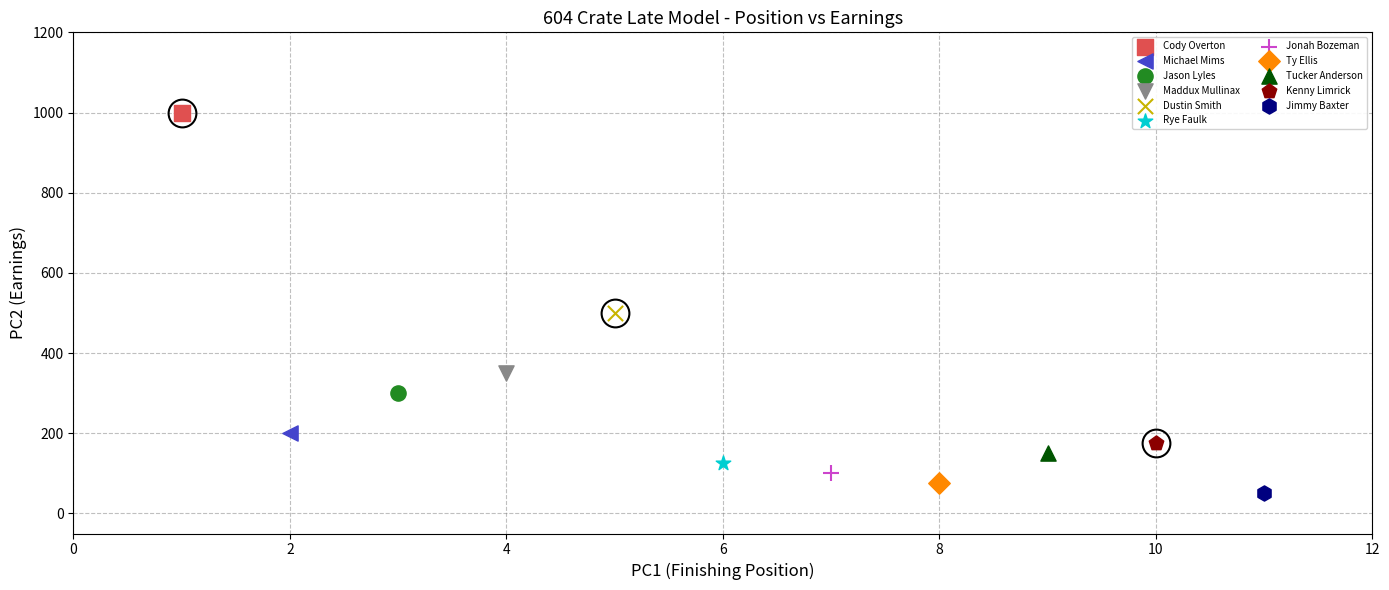

Which series contains the lowest Y value?

Jimmy Baxter